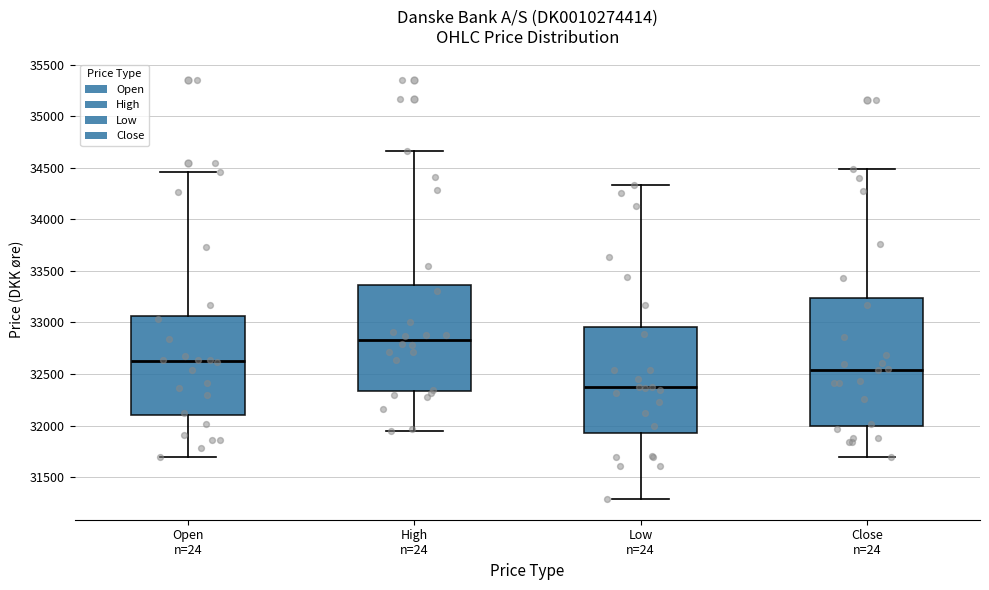

Reading left to right, read every box against the y-axis: the position of its median line, the range the box covers, and the ends of its whiskers. The values are not printed on the chart, so give them approximately, as read against the axis.

Open n=24: median 32600, box 32100 to 33050, whiskers 31700 to 34450
High n=24: median 32850, box 32350 to 33350, whiskers 31950 to 34650
Low n=24: median 32350, box 31950 to 32950, whiskers 31300 to 34350
Close n=24: median 32550, box 32000 to 33250, whiskers 31700 to 34500